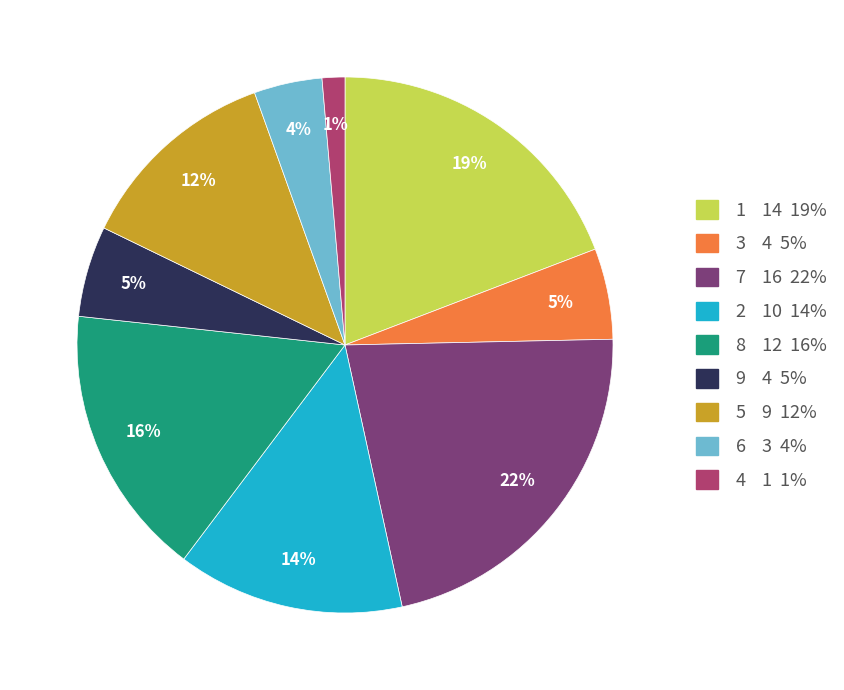

To the nearest percent, what is the average slice percentage?

11%